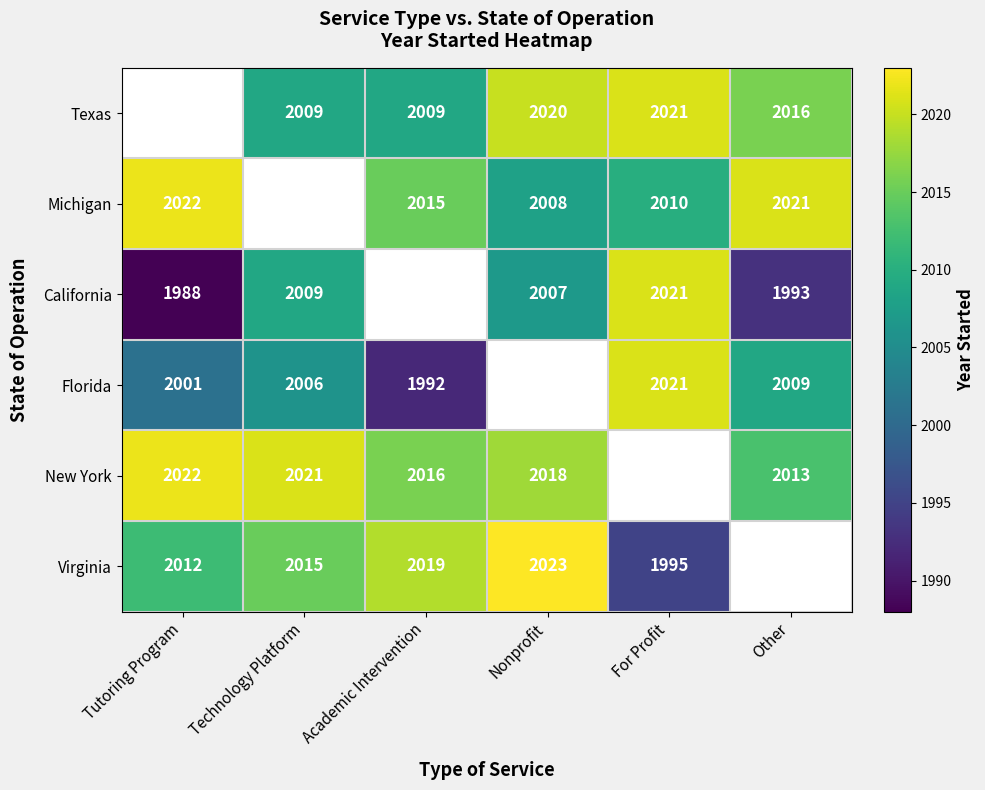

The Texas series shows 735 at Academic Intervention. True or false?

False